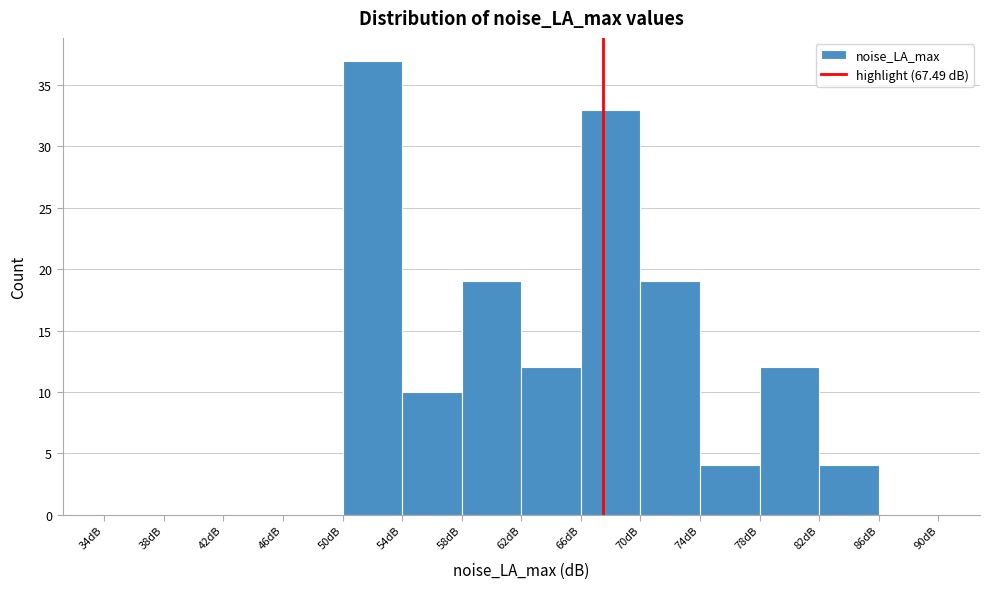

Reading left to right, list every bar in this chart as the range it spans on the x-axis followed by its height. The values are not printed on the chart, so give them approximately, as read against the axis.

34 to 38: 0
38 to 42: 0
42 to 46: 0
46 to 50: 0
50 to 54: 37
54 to 58: 10
58 to 62: 19
62 to 66: 12
66 to 70: 33
70 to 74: 19
74 to 78: 4
78 to 82: 12
82 to 86: 4
86 to 90: 0